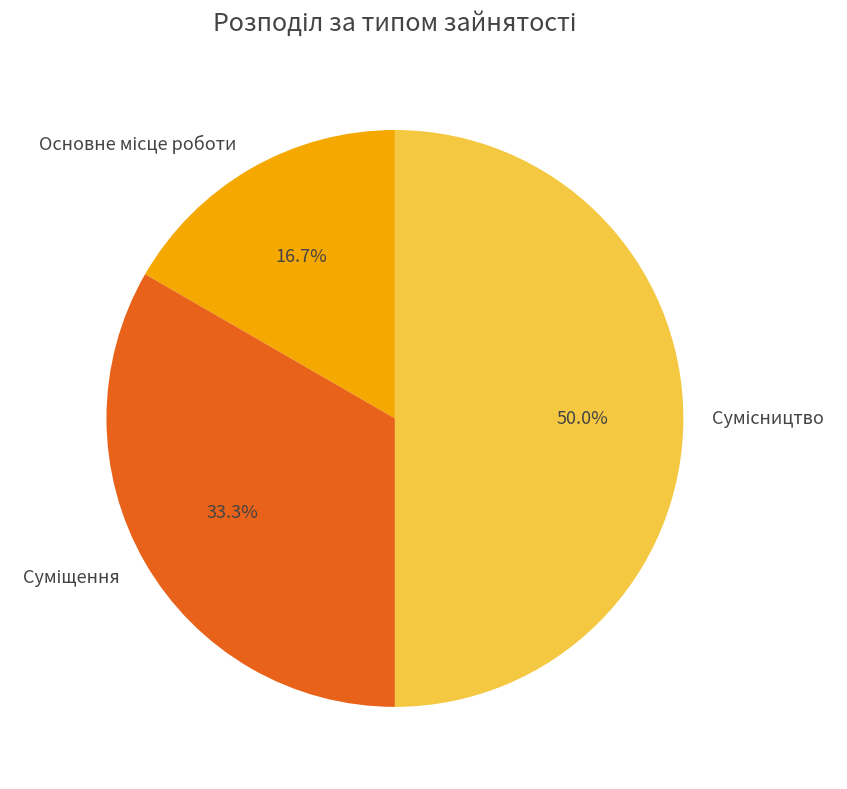

How many segments does this pie chart have?

3